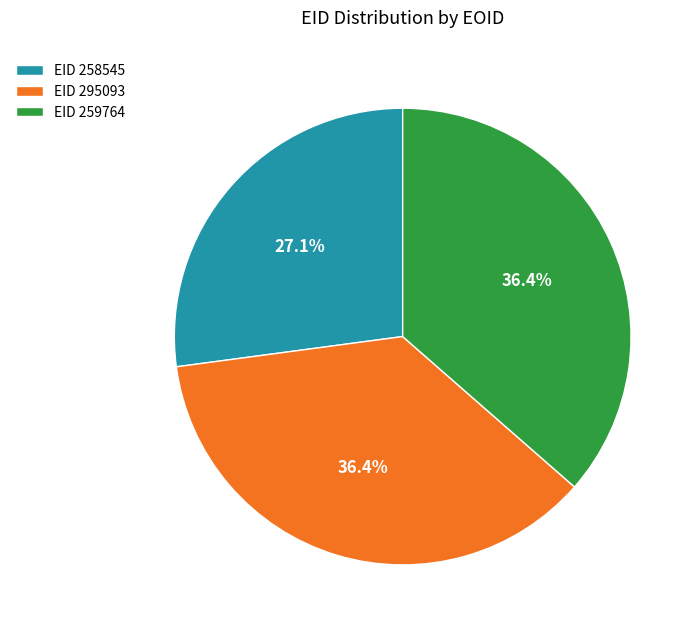

Which slice is the smallest?

EID 258545